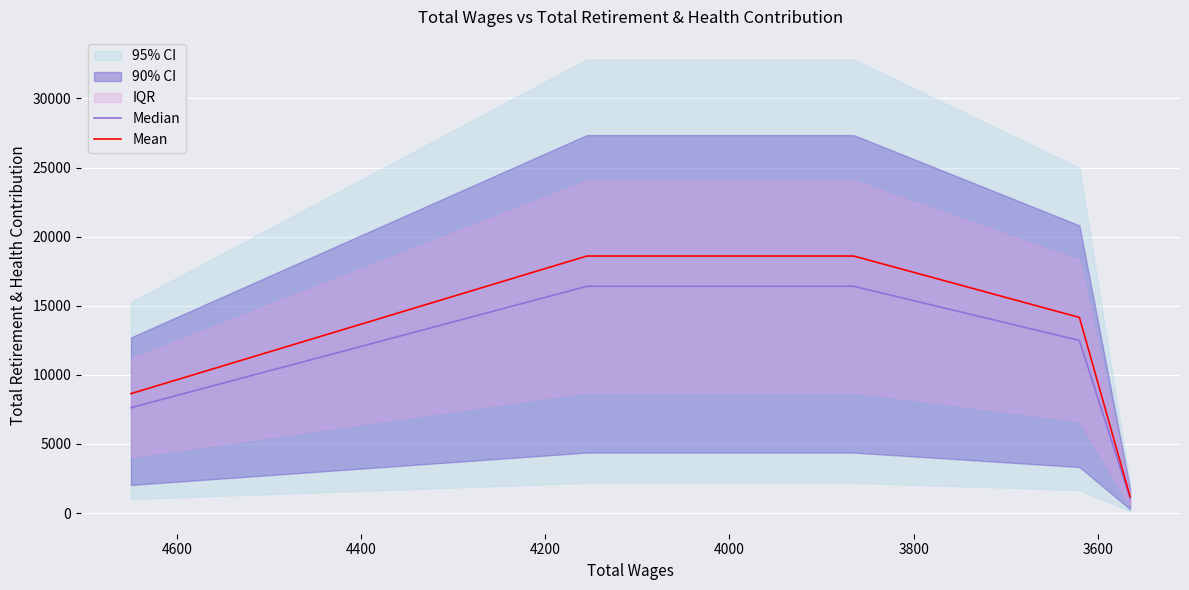

Count the number of categories in the chart.

5